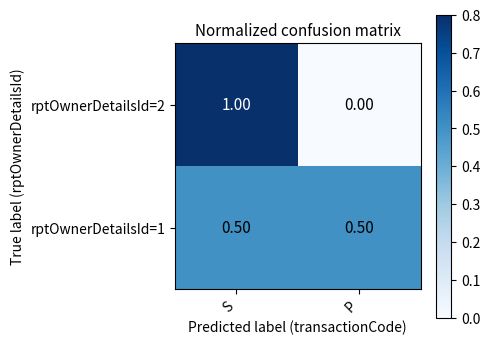

What is the greatest value displayed?

1.0